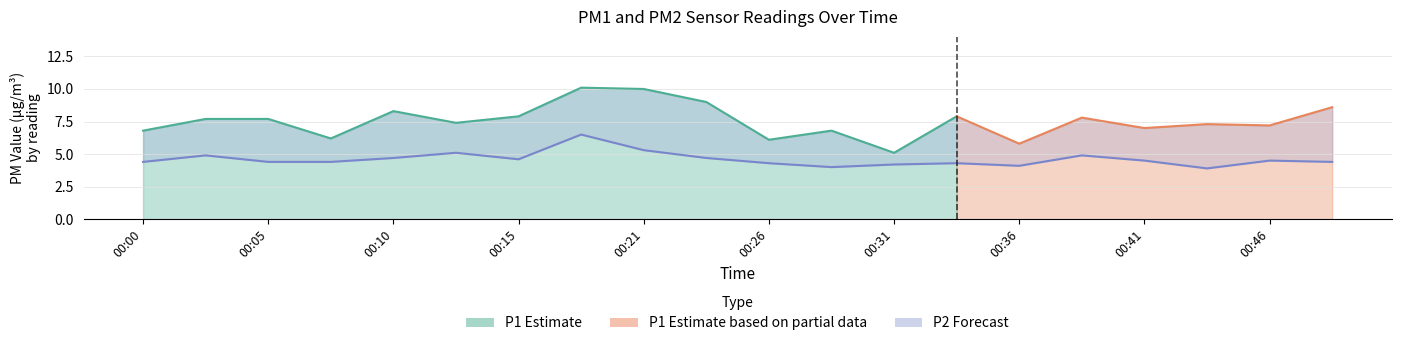

Which has a higher value, 00:21 or 00:49?

00:21